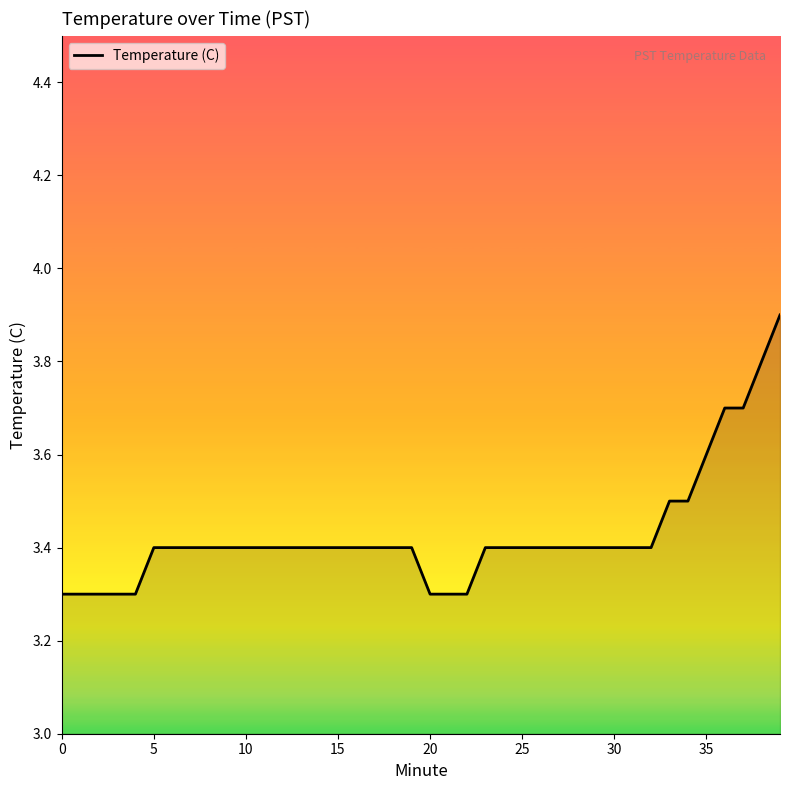

What is the smallest value displayed?

3.3